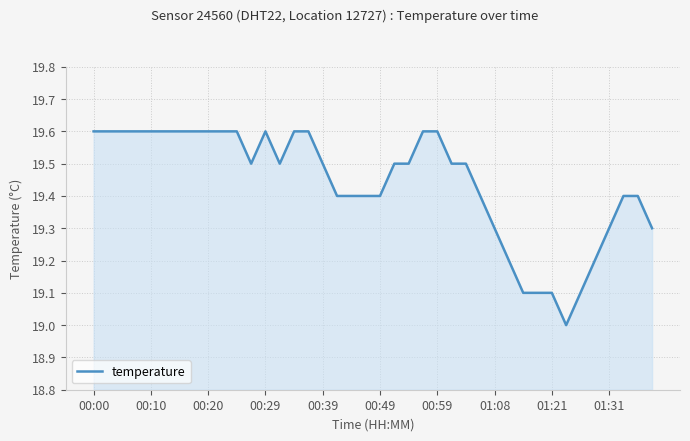

What is the smallest value displayed?

19.0